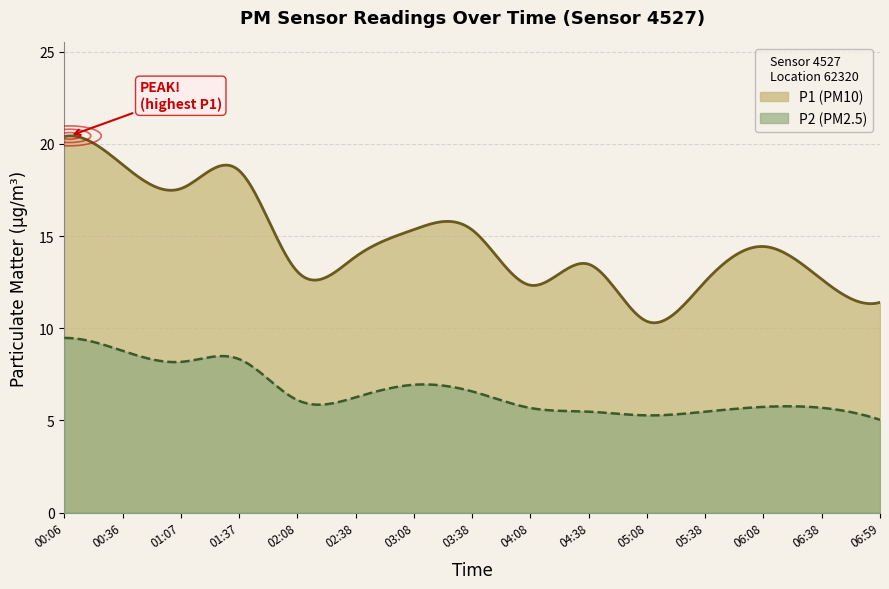

What is the difference between the highest and lowest values at 01:37?

10.2